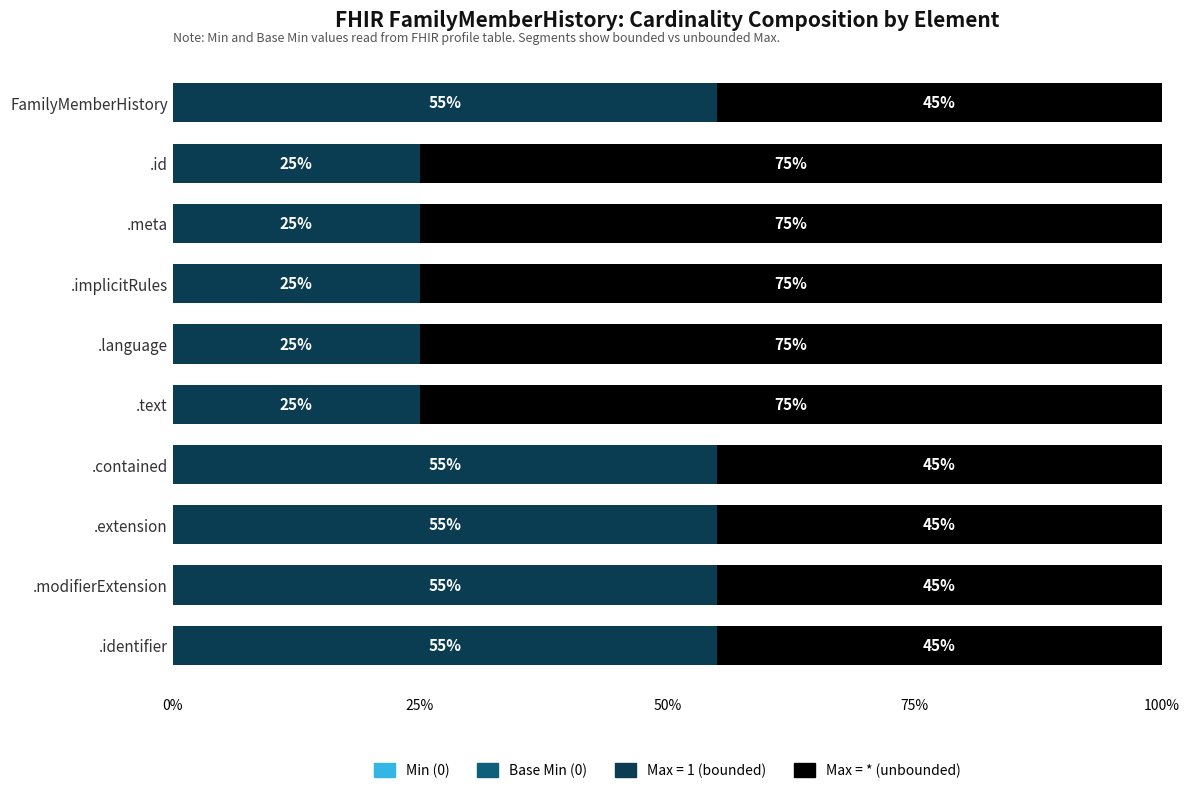

What is the difference between the Max = 1 (bounded) values at .contained and .text?

30